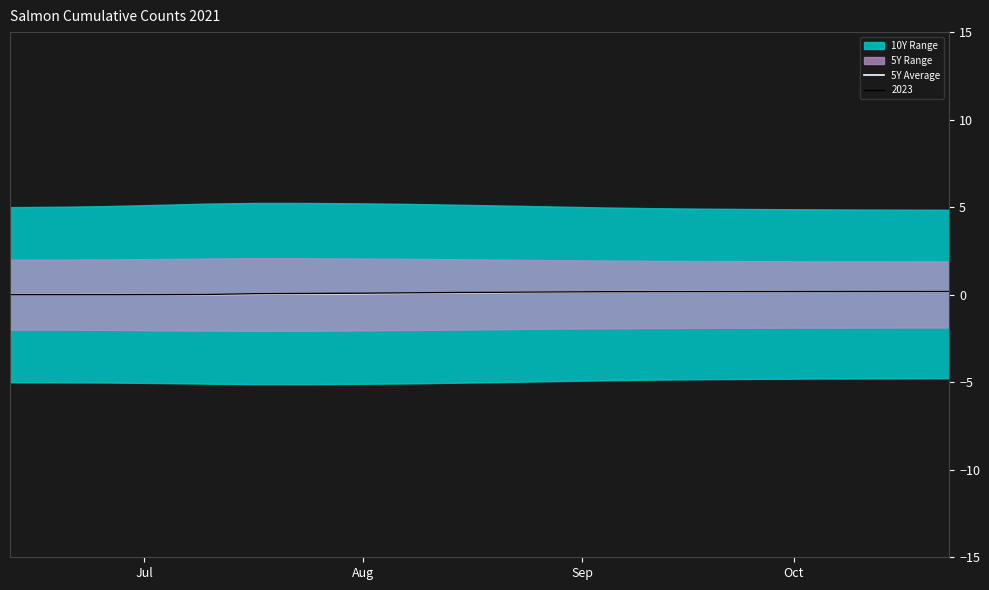

How many points are lower than both their immediate neighbors (excluding endpoints)?

1